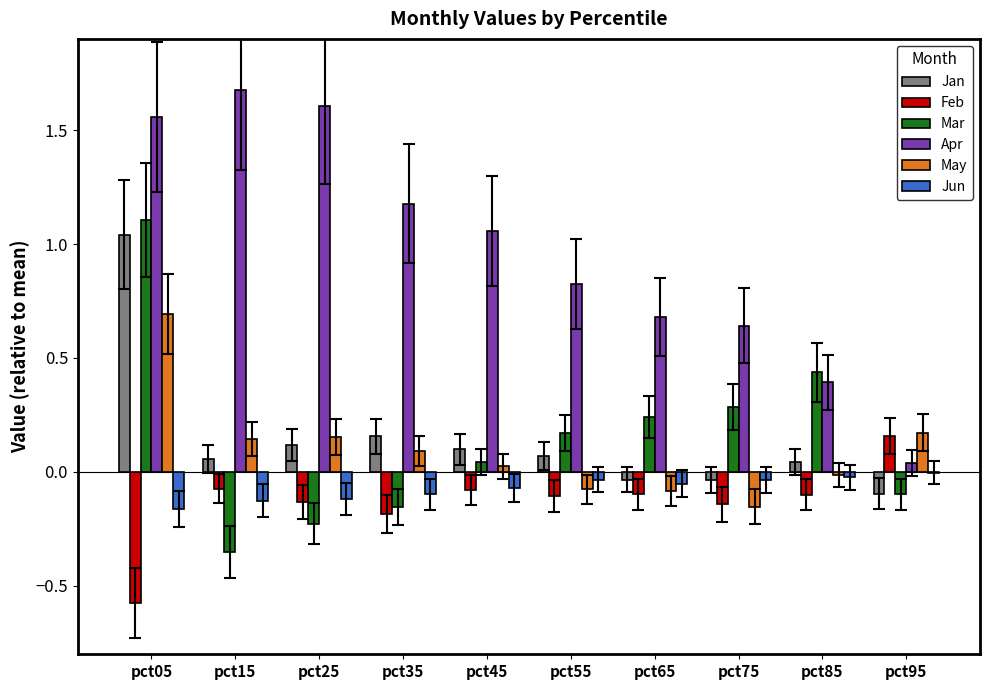

At which label does May first exceed 0?

pct05